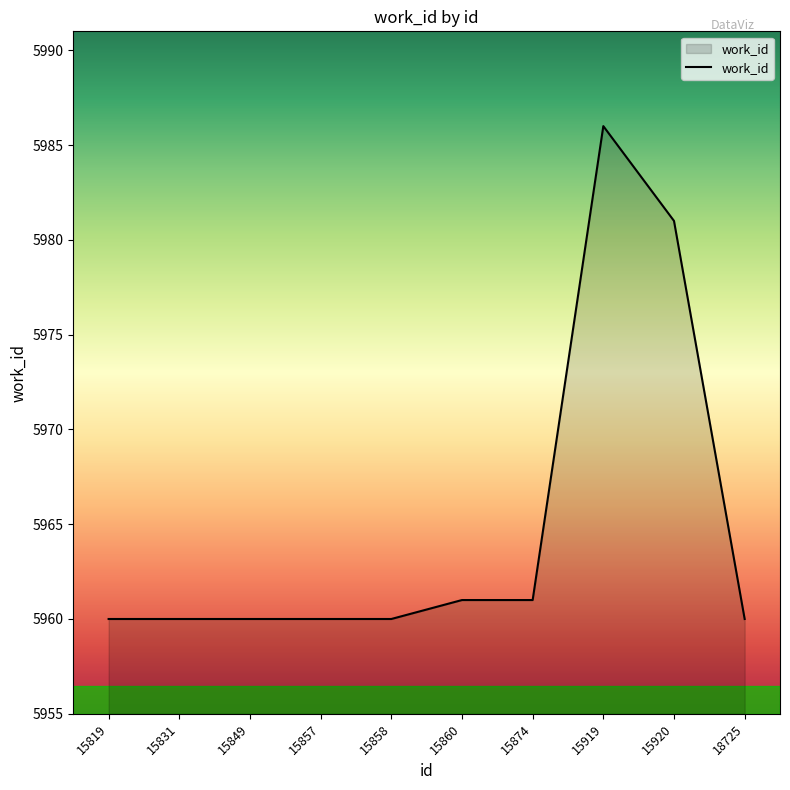

Approximately how many times larger is the value at 15920 compared to 15858?

1.0